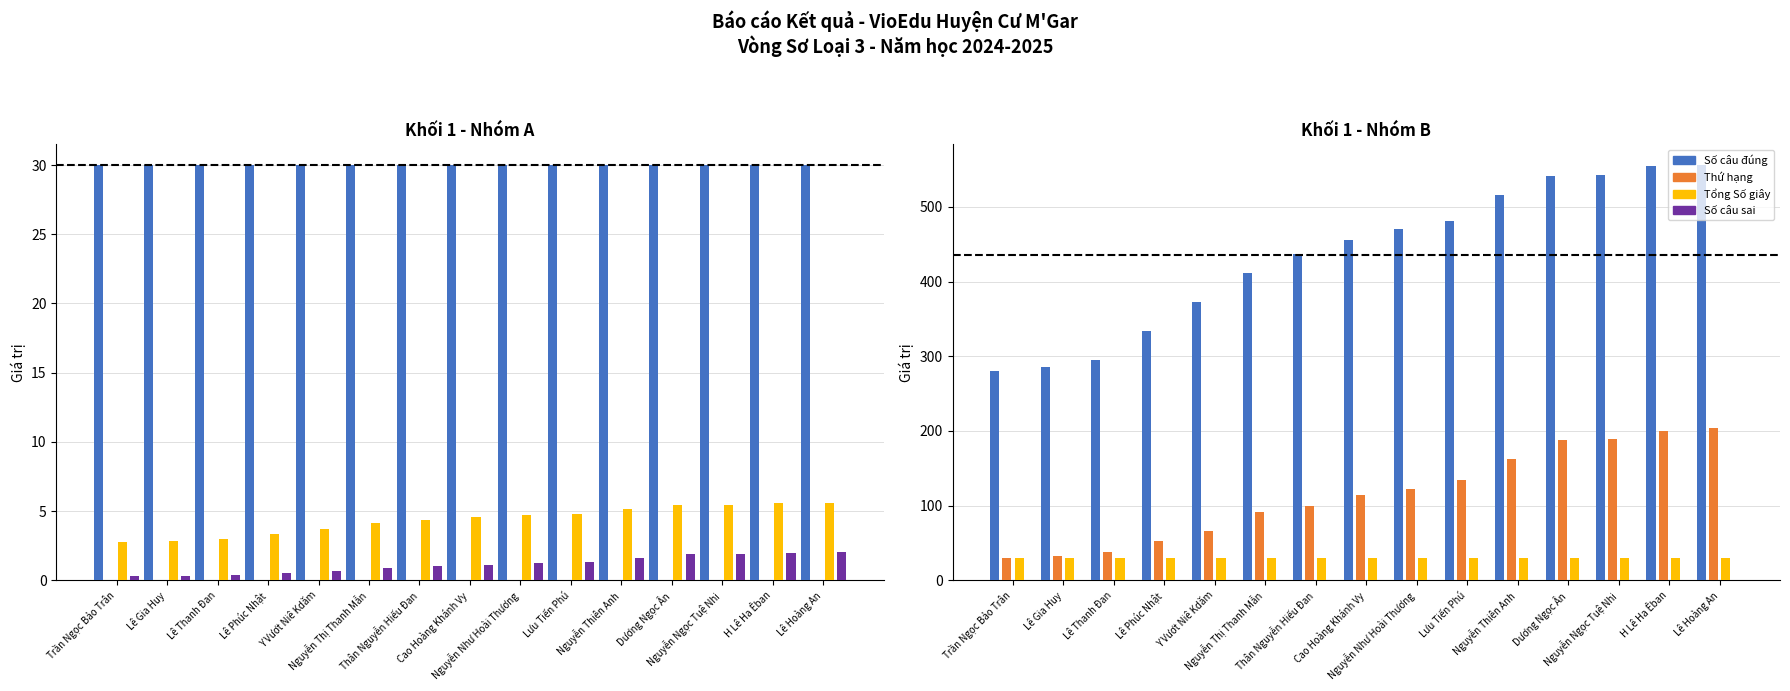

Is it true that Thứ hạng (÷100) equals 1.9 at Nguyễn Như Hoài Thương?

False